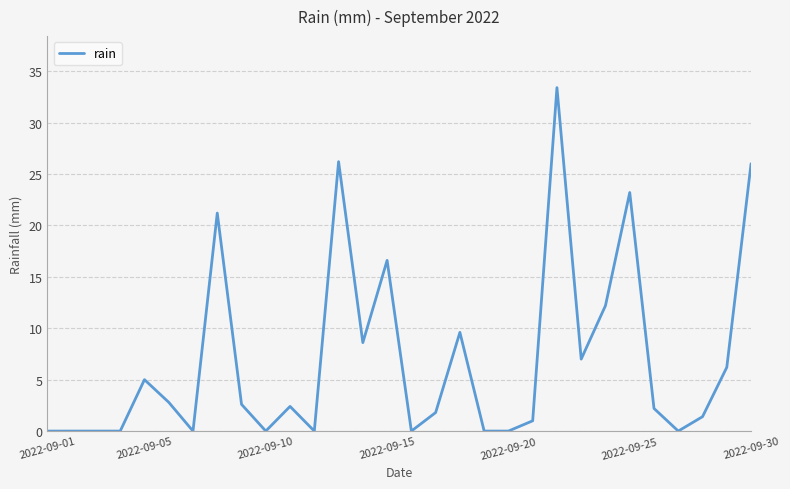

Reading left to right, extract all data points from this chart.

0.0	0.0	0.0	0.0	5.0	2.8	0.0	21.2	2.6	0.0	2.4	0.0	26.2	8.6	16.6	0.0	1.8	9.6	0.0	0.0	1.0	33.4	7.0	12.2	23.2	2.2	0.0	1.4	6.2	26.0